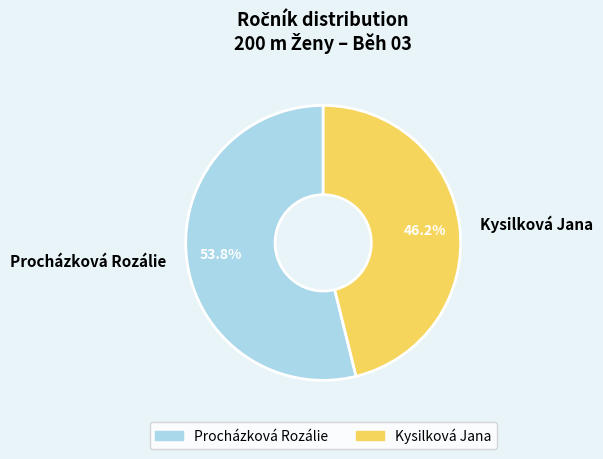

Rank the categories by value from lowest to highest.

Kysilková Jana, Procházková Rozálie